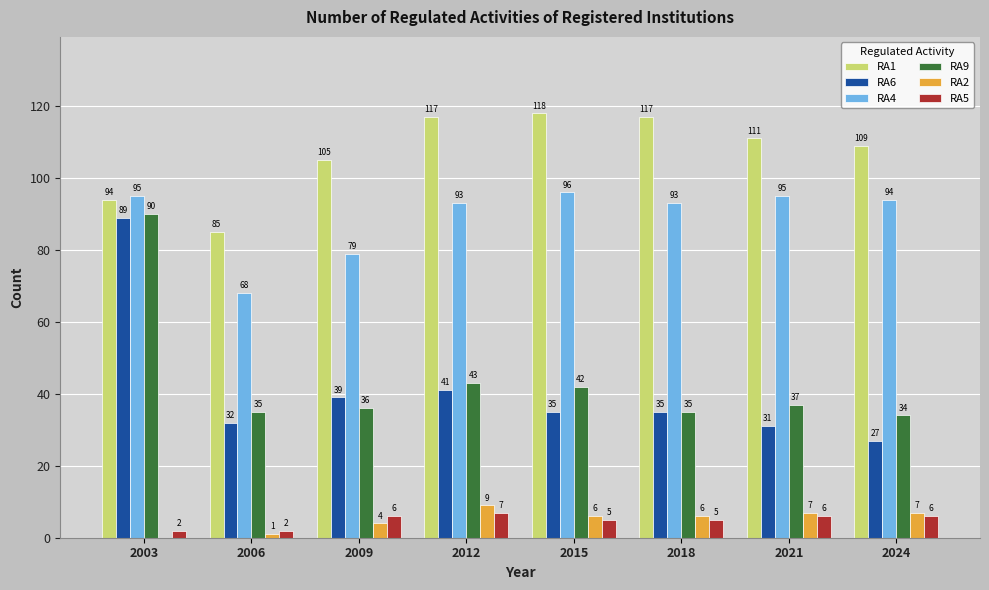

Is the value of RA2 at 2021 greater than the value of RA6 at 2021?

No